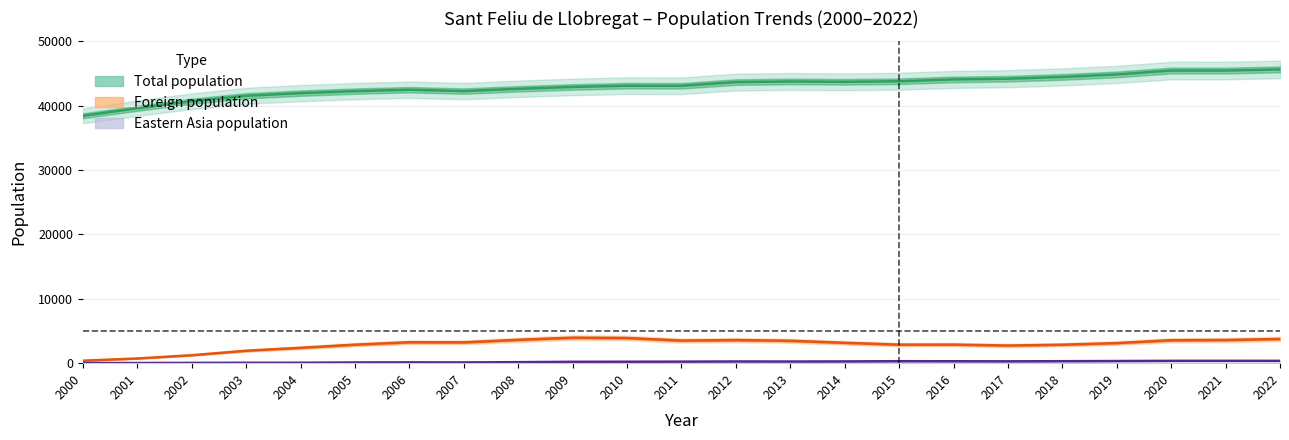

Which series has the largest total across all categories?

Total population